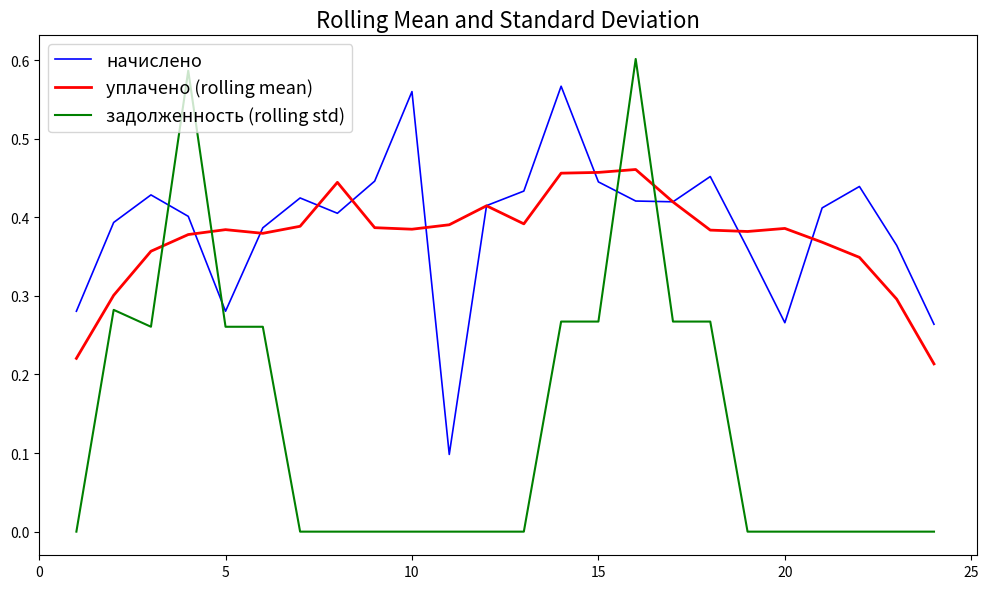

Count the number of data series in this chart.

3